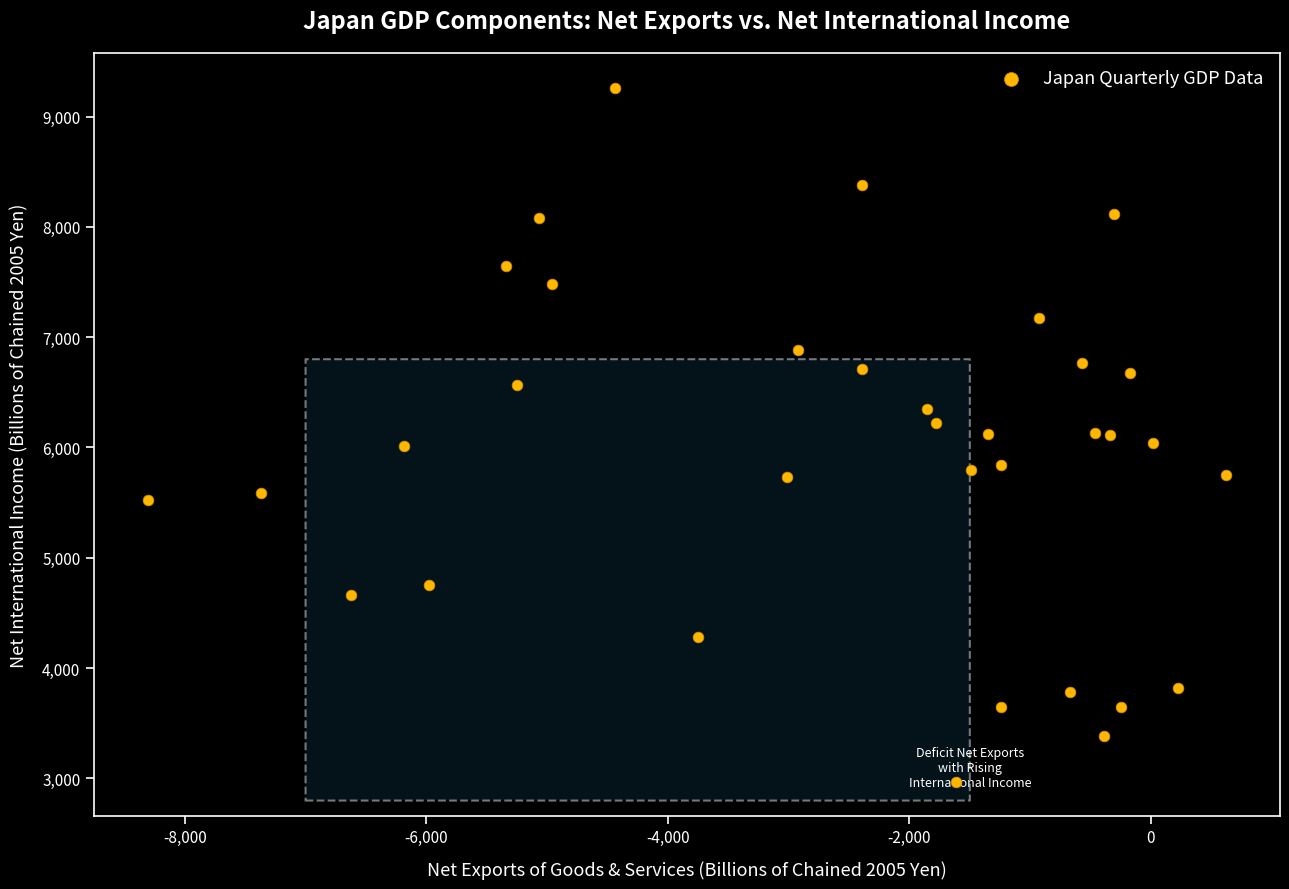

What is the range of Y values (max minus min)?

6289.0